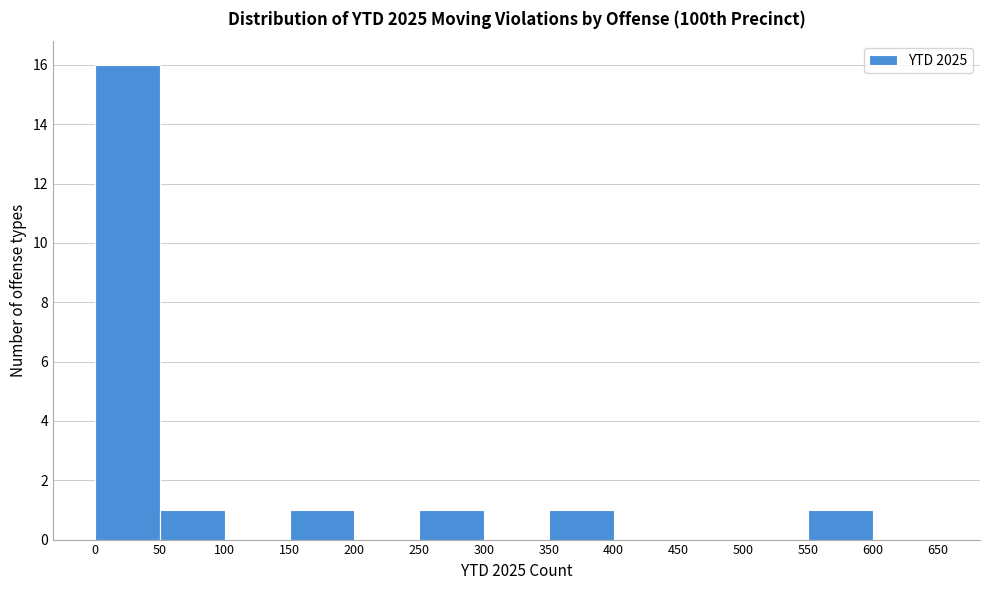

Reading left to right, transcribe this chart: for each bar, give the range it covers on the x-axis and its height. The values are not printed on the chart, so give them approximately, as read against the axis.

0 to 50: 16
50 to 100: 1
100 to 150: 0
150 to 200: 1
200 to 250: 0
250 to 300: 1
300 to 350: 0
350 to 400: 1
400 to 450: 0
450 to 500: 0
500 to 550: 0
550 to 600: 1
600 to 650: 0